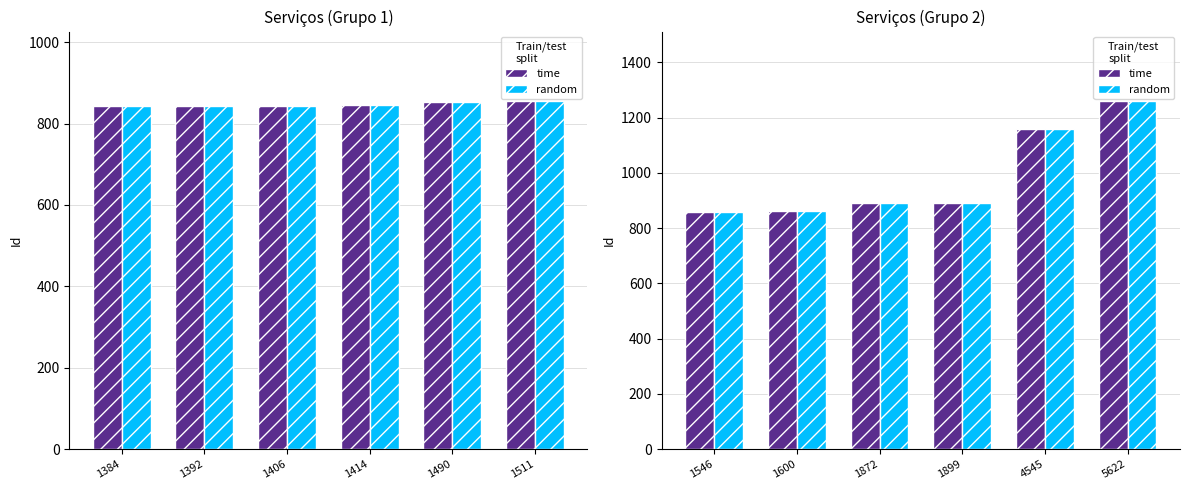

At which category is the sum across all series the highest?

5622